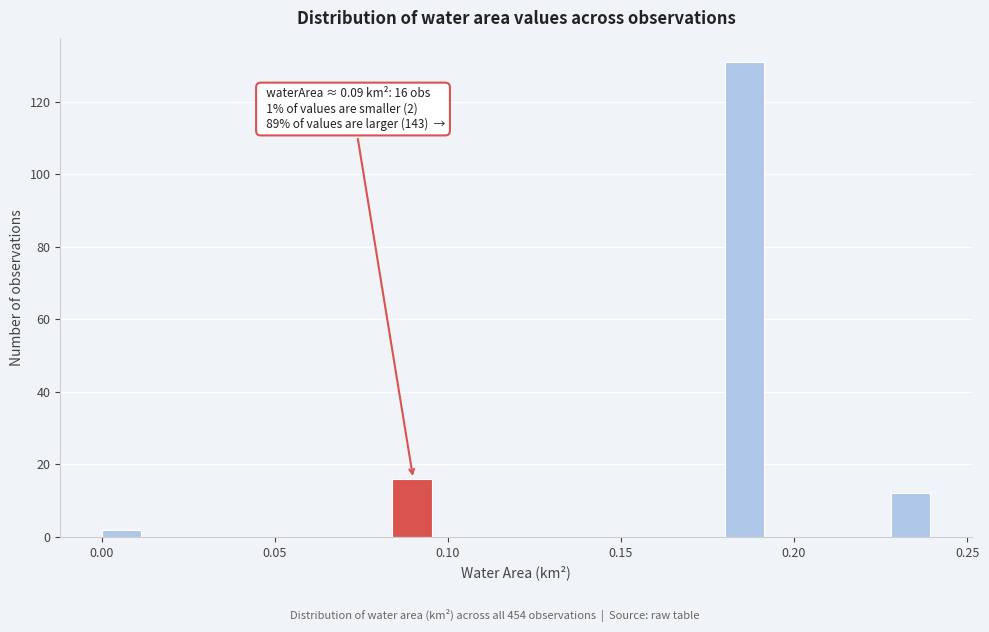

Read against the x-axis, roughly where is the centre of the tallest bar?

0.185